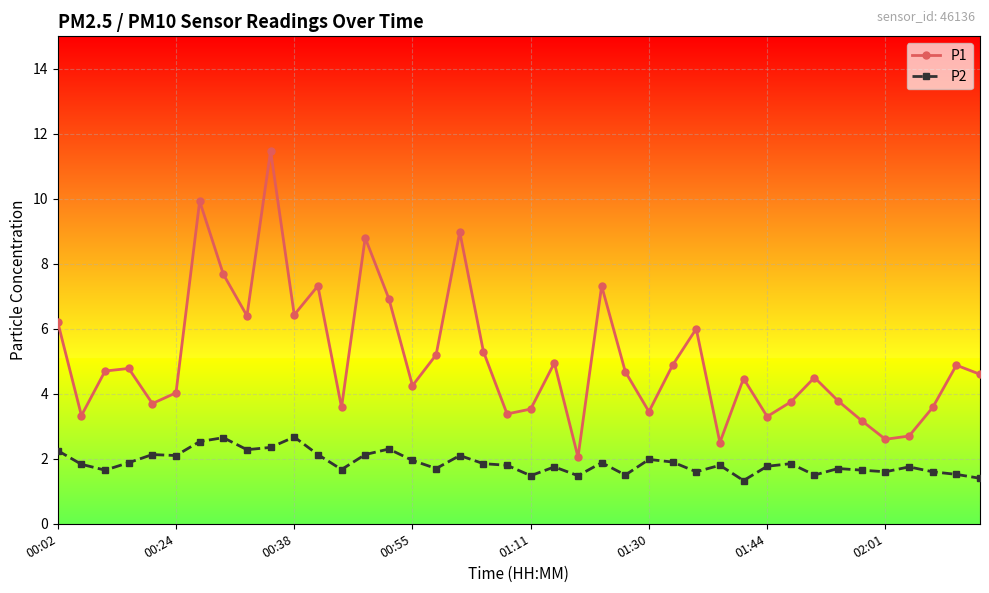

Which series has the largest total across all categories?

P1